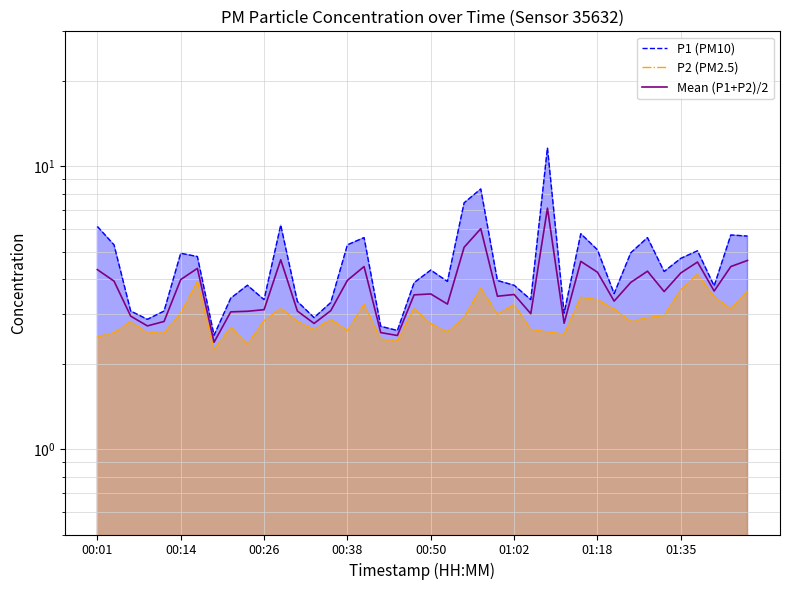

True or false: P1 (PM10) and P2 (PM2.5) intersect in this chart.

False